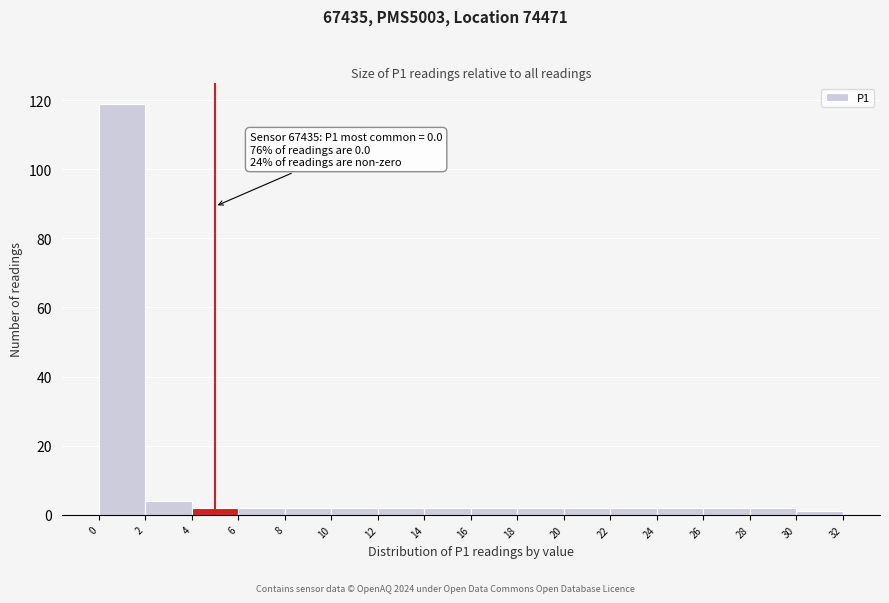

Which range on the x-axis has the tallest bar?

0 to 2